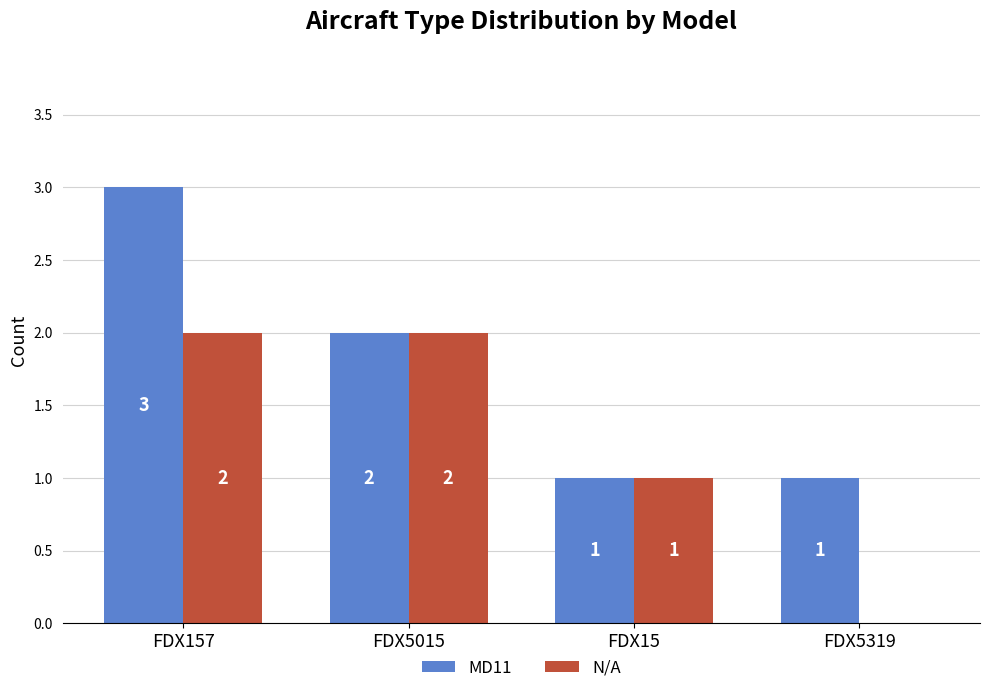

What is the sum of all N/A values?

5